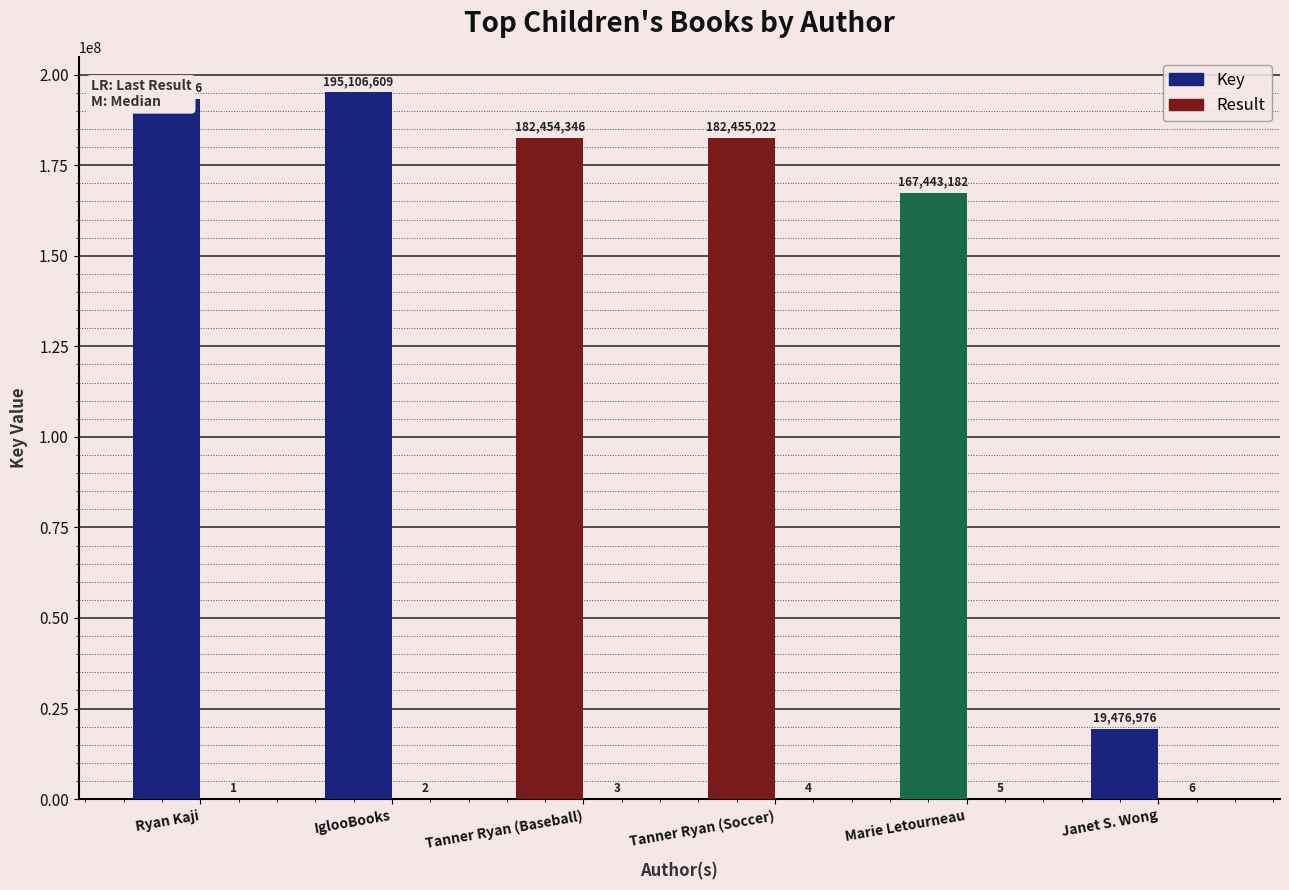

Are the bars grouped side by side (vs. stacked)?

Yes